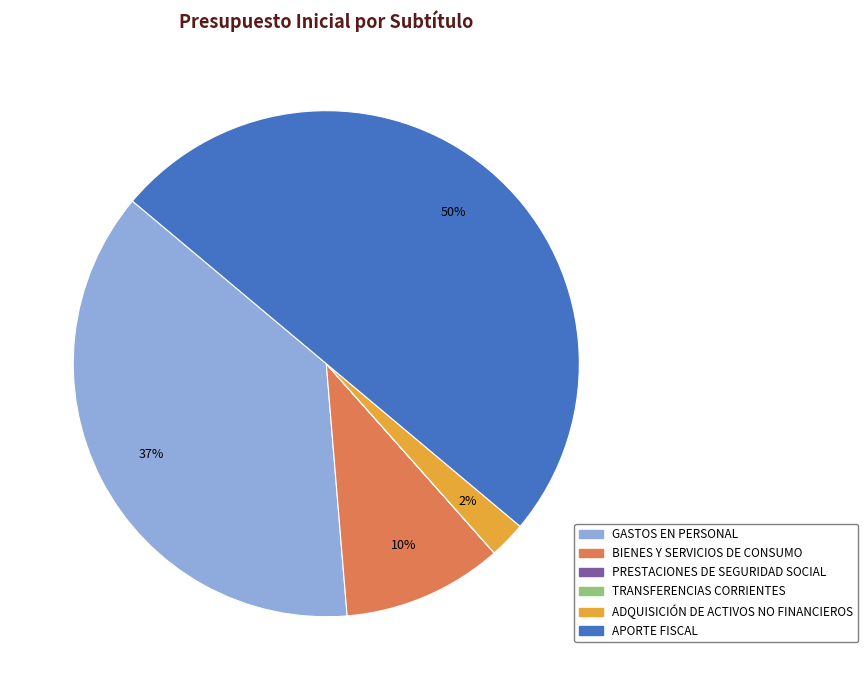

Is it true that APORTE FISCAL is 50% of the pie?

True